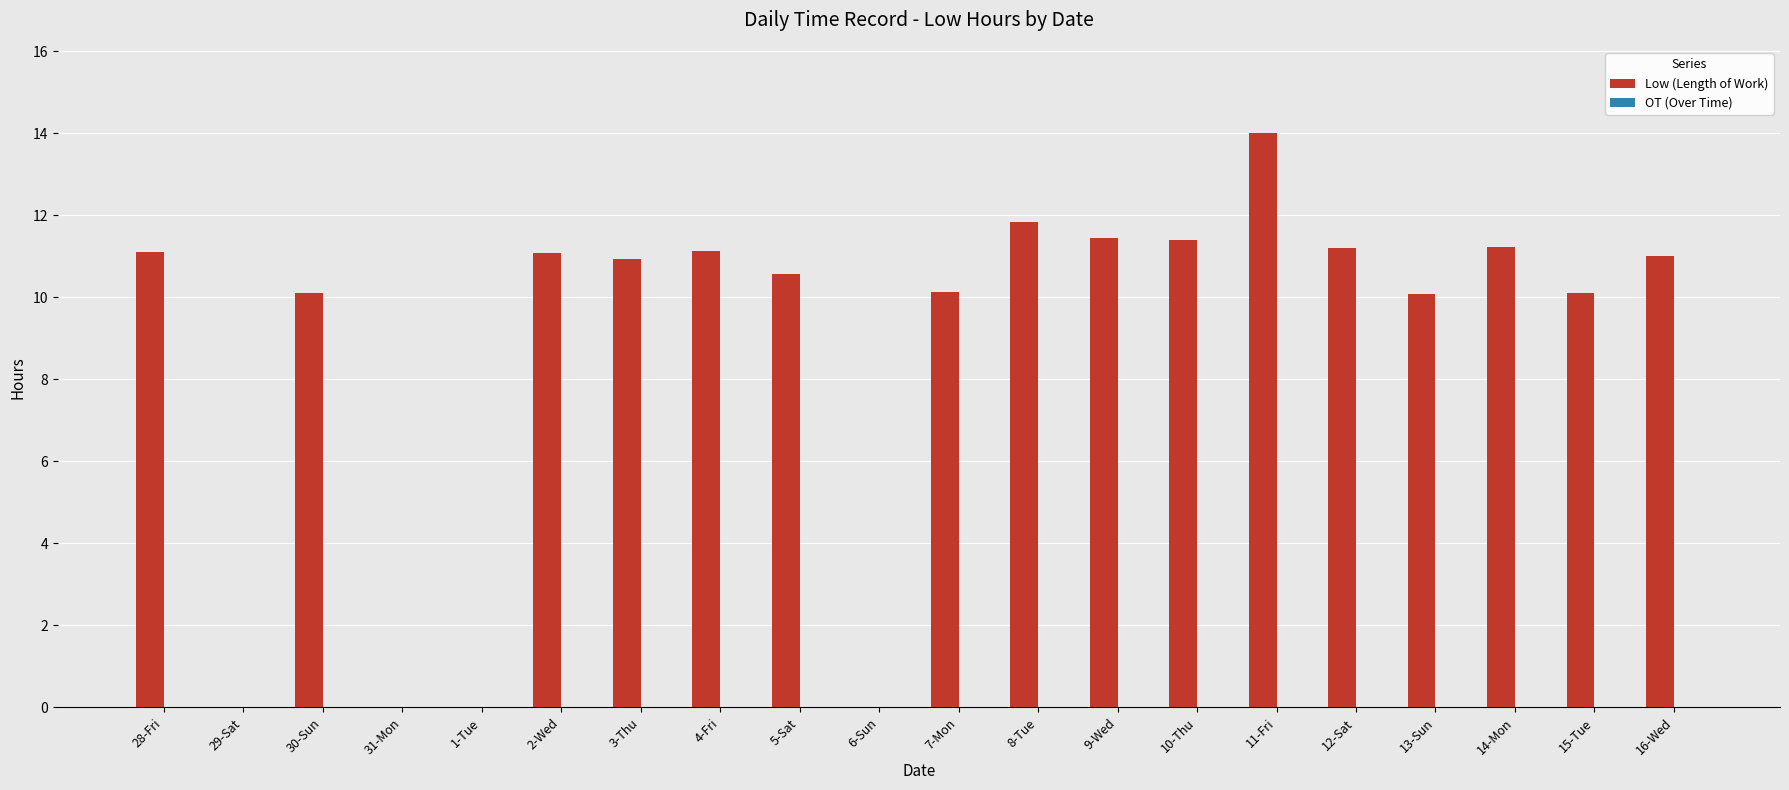

Which has a higher value, 10-Thu or 1-Tue?

10-Thu